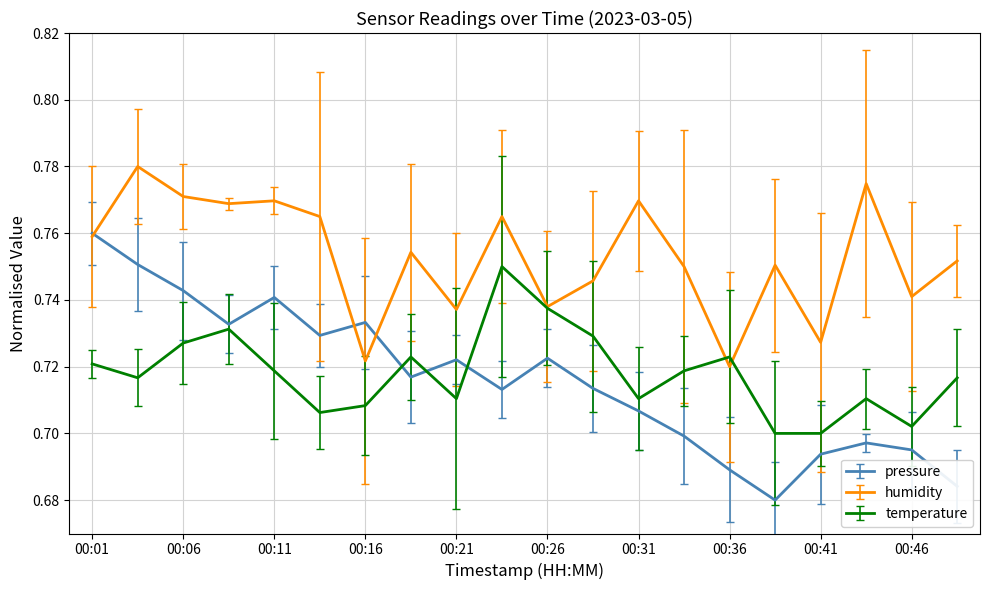

Which series has the largest total across all categories?

humidity